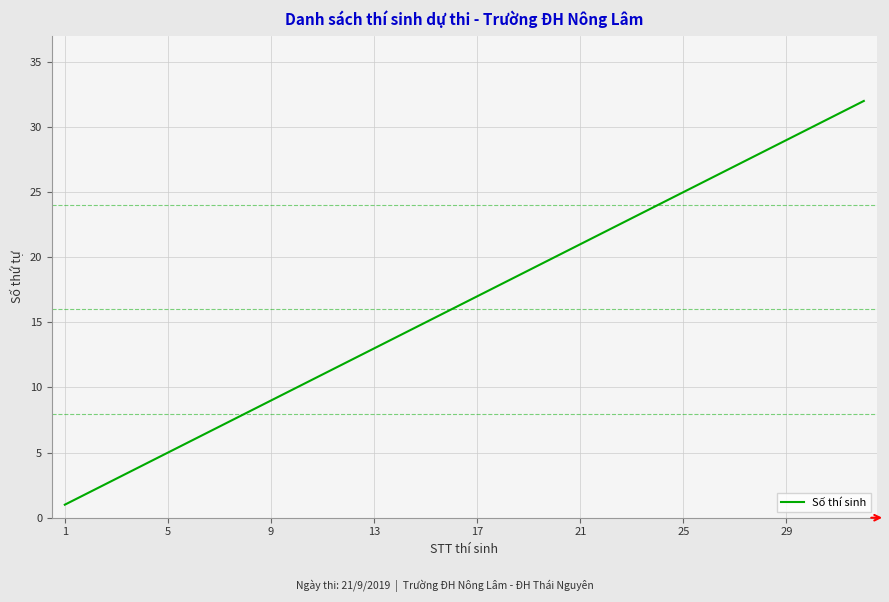

Does the chart have visible grid lines?

Yes